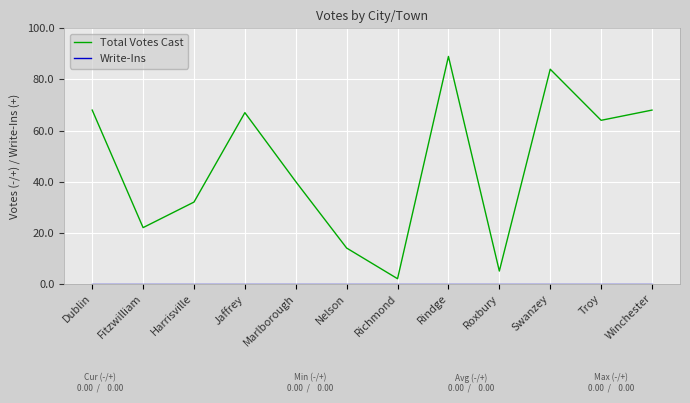

The Total Votes Cast series shows 64 at Troy. True or false?

True